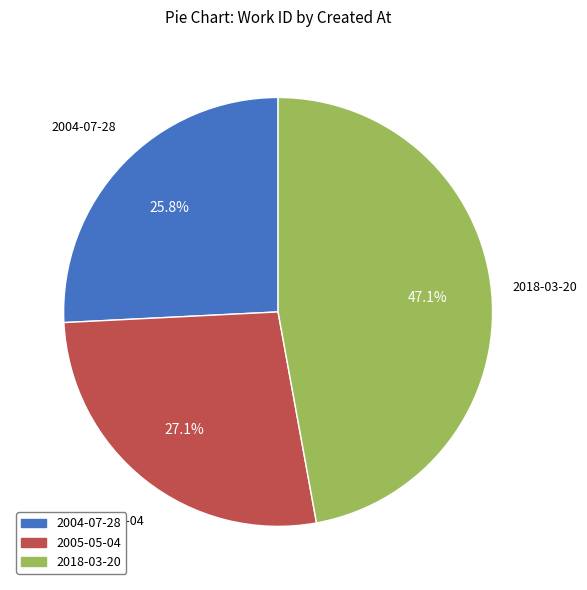

True or false: 2004-07-28 accounts for 34% of the total.

False